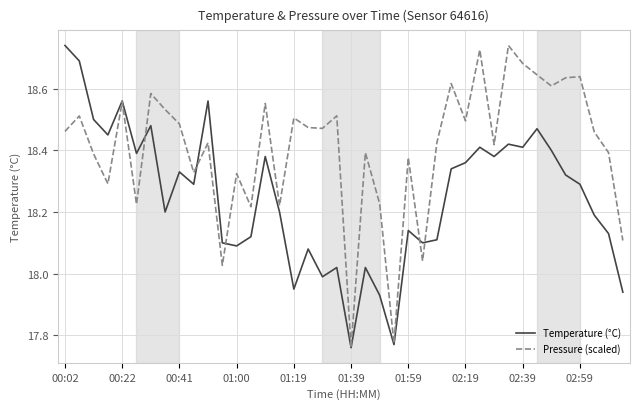

True or false: Temperature (°C) has more than 2 points higher than both neighbors.

True